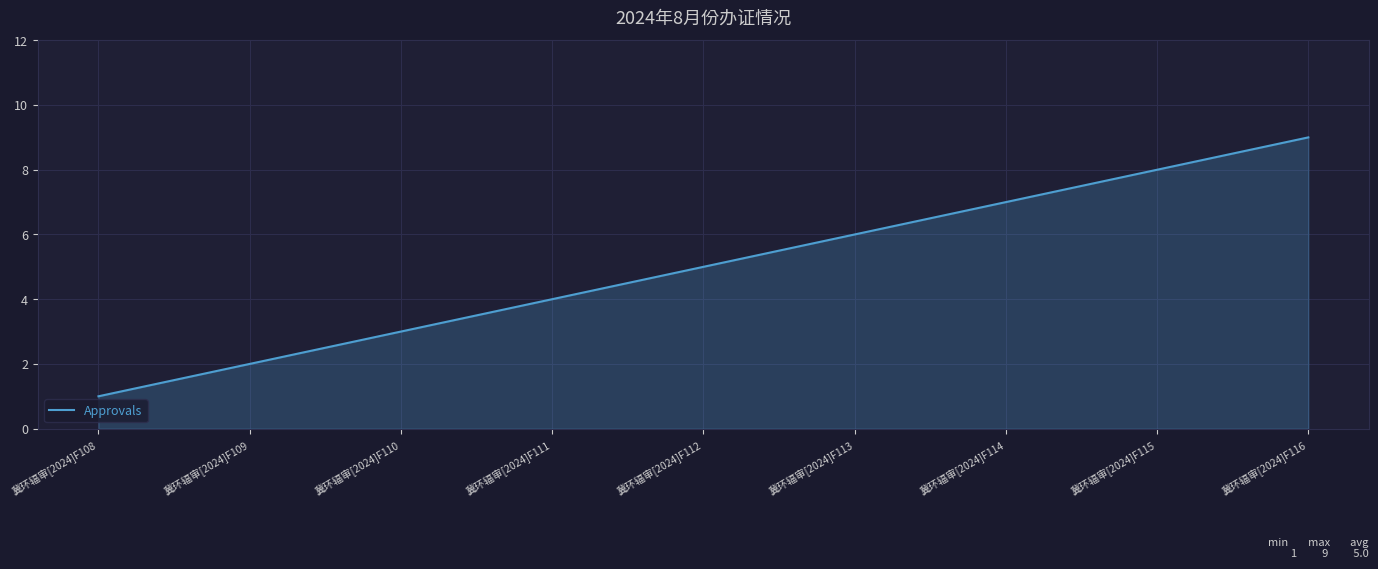

Rank the categories by value from highest to lowest.

冀环辐审[2024]F116, 冀环辐审[2024]F115, 冀环辐审[2024]F114, 冀环辐审[2024]F113, 冀环辐审[2024]F112, 冀环辐审[2024]F111, 冀环辐审[2024]F110, 冀环辐审[2024]F109, 冀环辐审[2024]F108